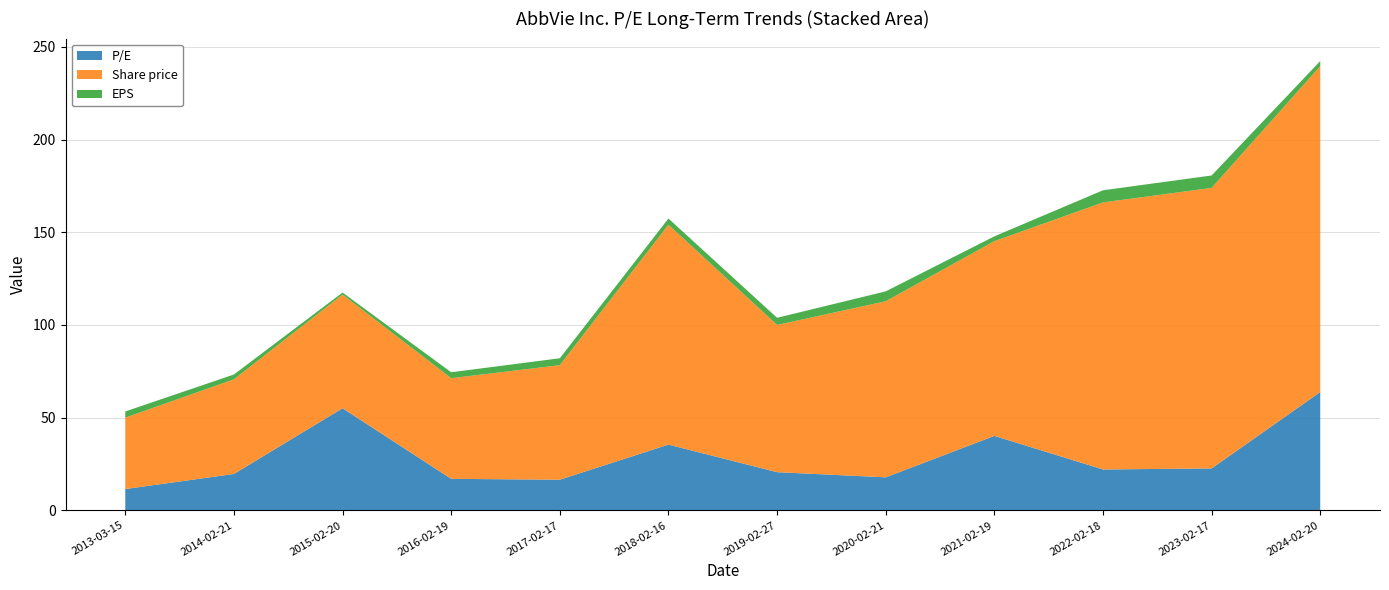

The value of EPS at 2019-02-27 is 5.3. True or false?

False